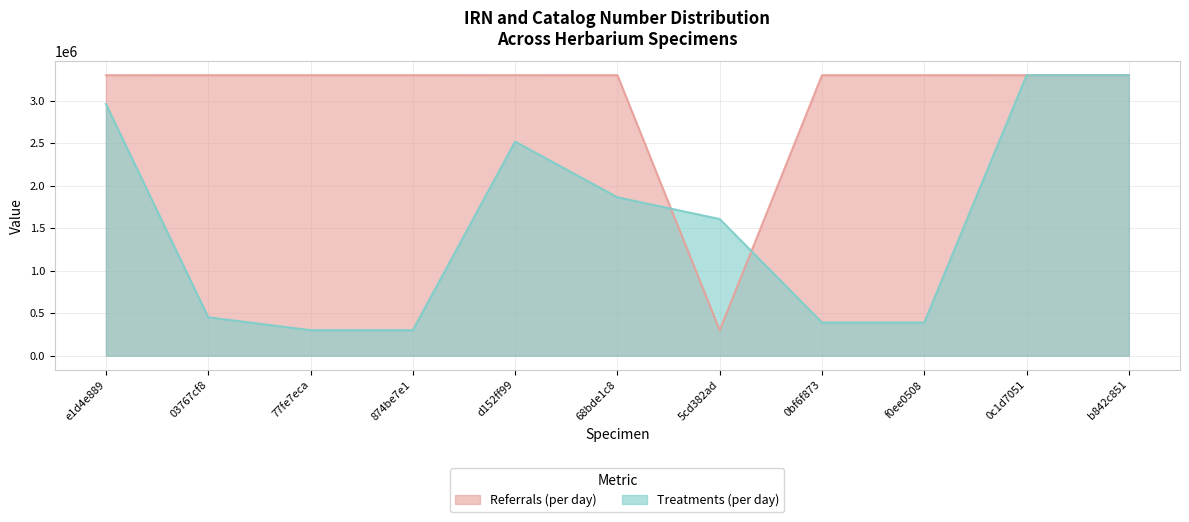

The value of Treatments (per day) at f0ee0508 is 390224.9. True or false?

True